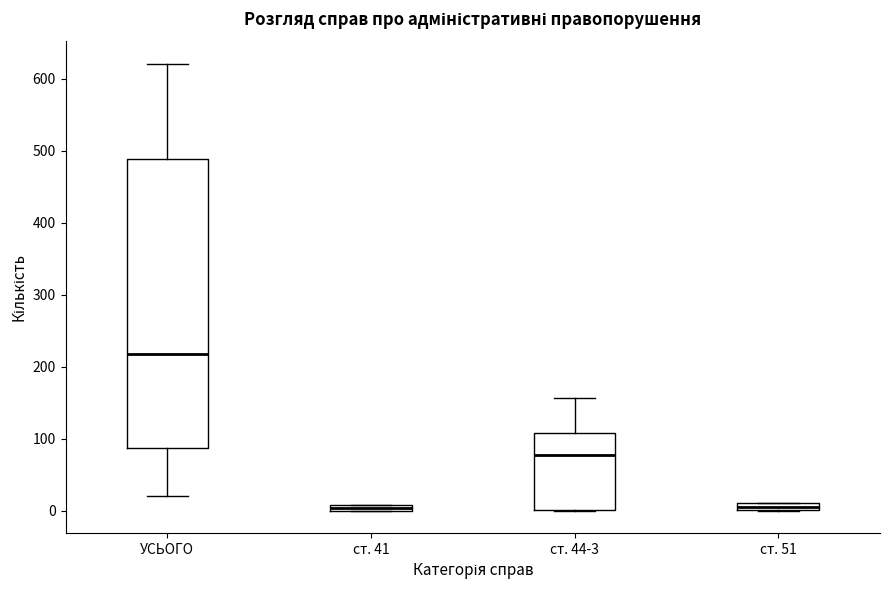

Where is the lower edge of the box for ст. 41 on the y-axis? The values are not printed on the chart, so give them approximately, as read against the axis.

0